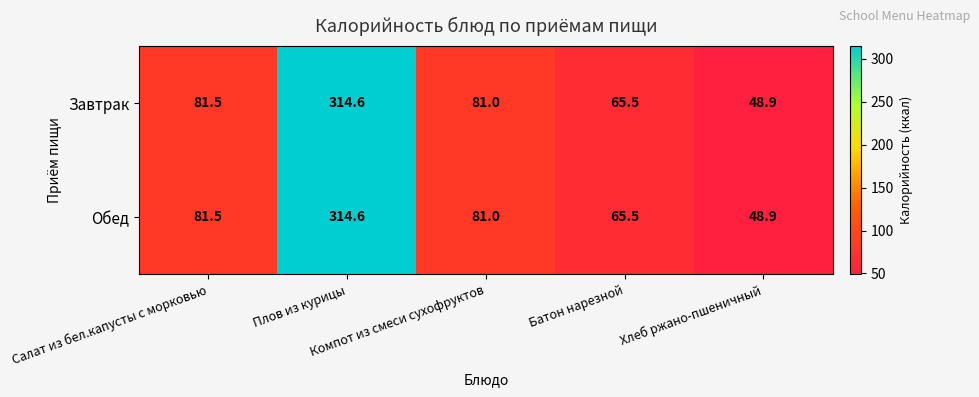

At how many categories does at least one series exceed 76?

3